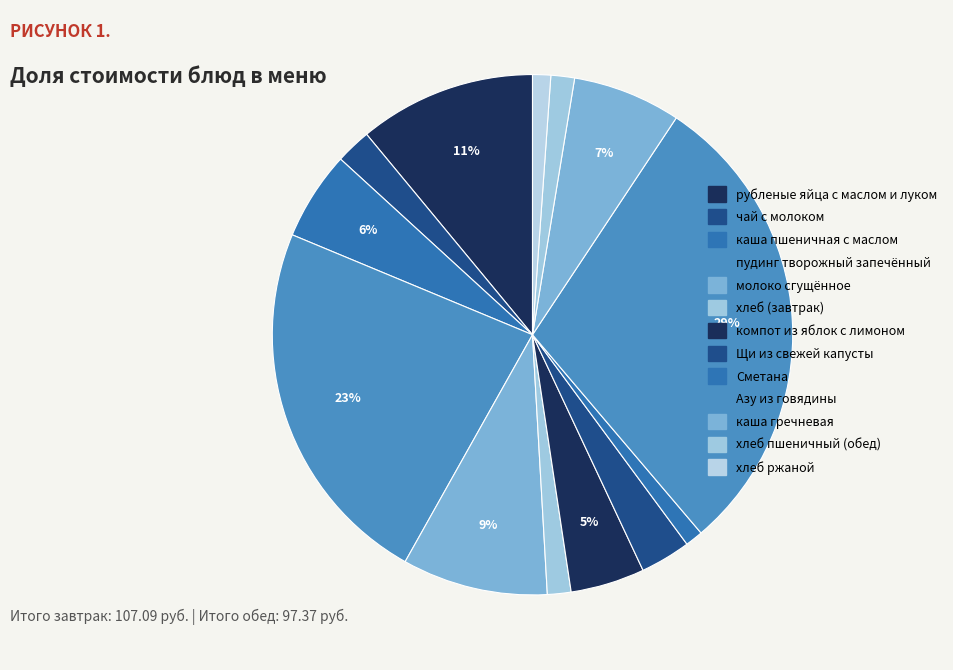

How many slices are in this pie chart?

13